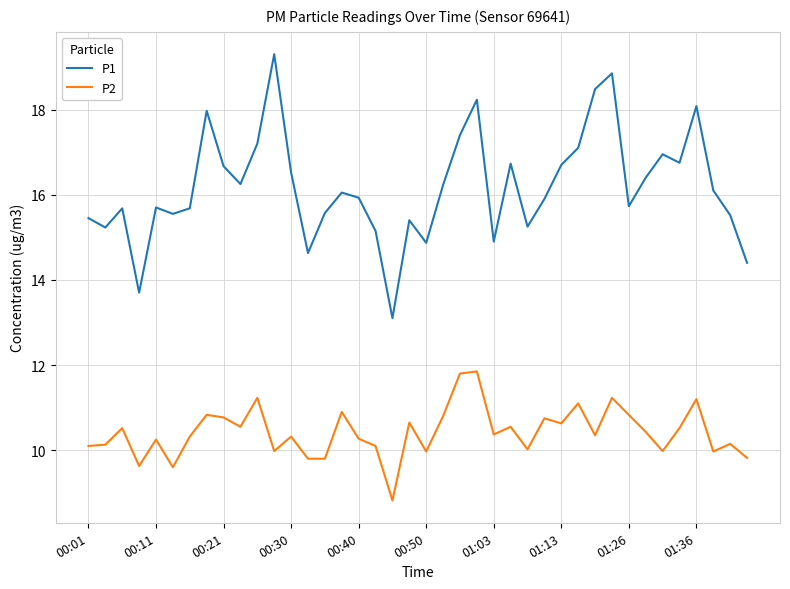

What is the minimum value for P2?

8.8